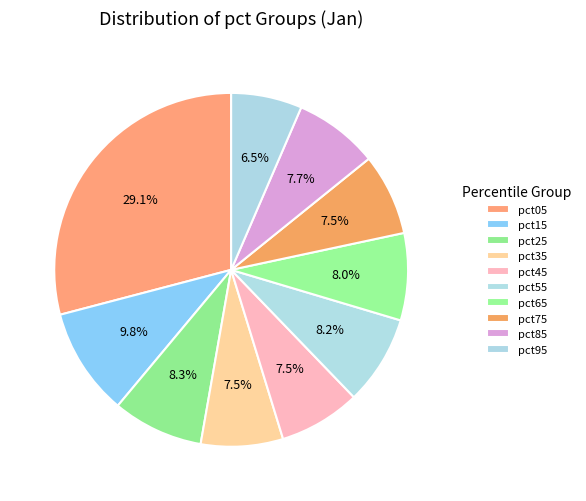

Rank the categories by value from lowest to highest.

pct95, pct75, pct45, pct35, pct85, pct65, pct55, pct25, pct15, pct05